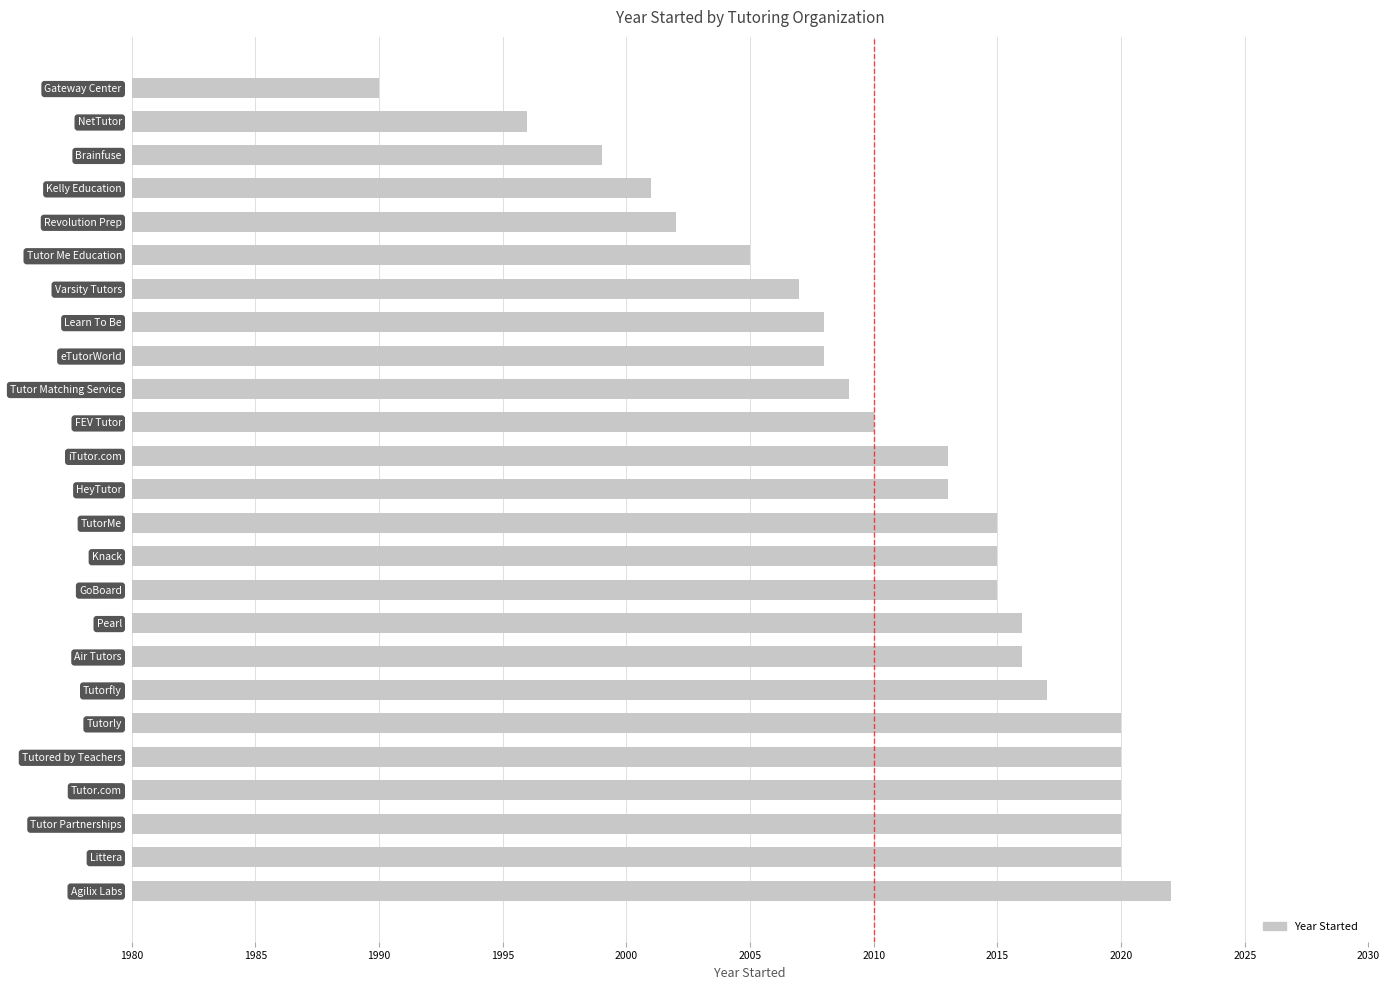

The chart shows a value of 3562 at Tutored by Teachers. True or false?

False